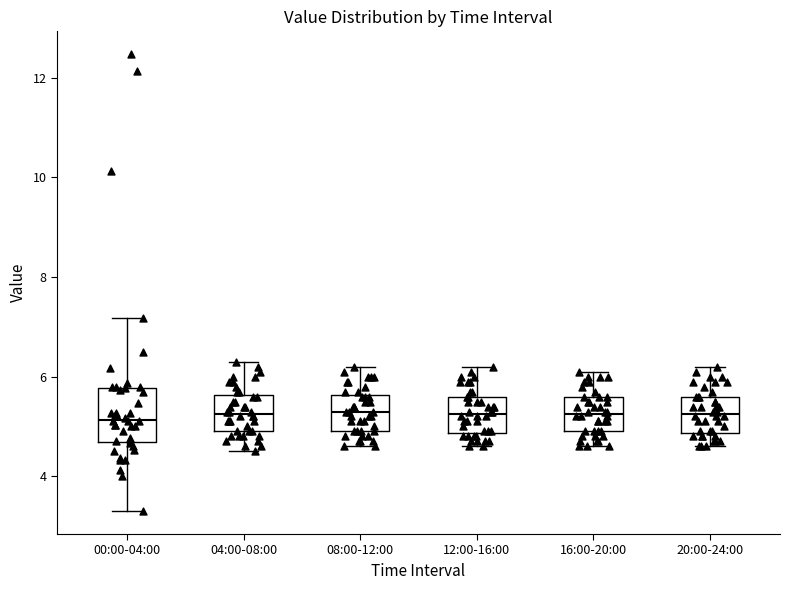

Reading left to right, transcribe this box plot: for each box, give where its median line is, the range the box spans, and where its two whiskers end, as read against the y-axis. The values are not printed on the chart, so give them approximately, as read against the axis.

00:00-04:00: median 5.2, box 4.6 to 5.8, whiskers 3.4 to 7.2
04:00-08:00: median 5.2, box 5.0 to 5.6, whiskers 4.6 to 6.4
08:00-12:00: median 5.4, box 5.0 to 5.6, whiskers 4.6 to 6.2
12:00-16:00: median 5.2, box 4.8 to 5.6, whiskers 4.6 to 6.2
16:00-20:00: median 5.2, box 5.0 to 5.6, whiskers 4.6 to 6.2
20:00-24:00: median 5.2, box 4.8 to 5.6, whiskers 4.6 to 6.2